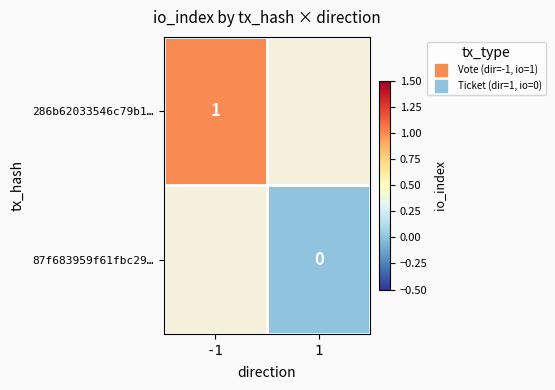

True or false: 286b62033546c79b1… has a value of 1.7 at -1.

False